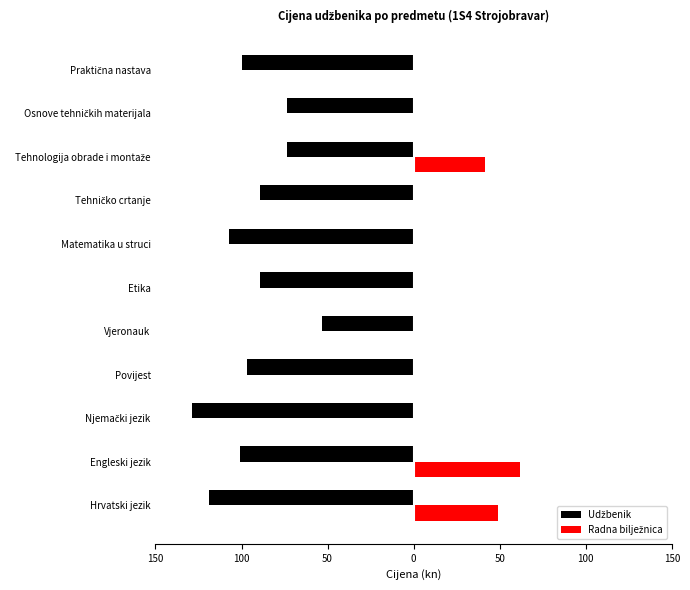

How many groups of bars are there?

11